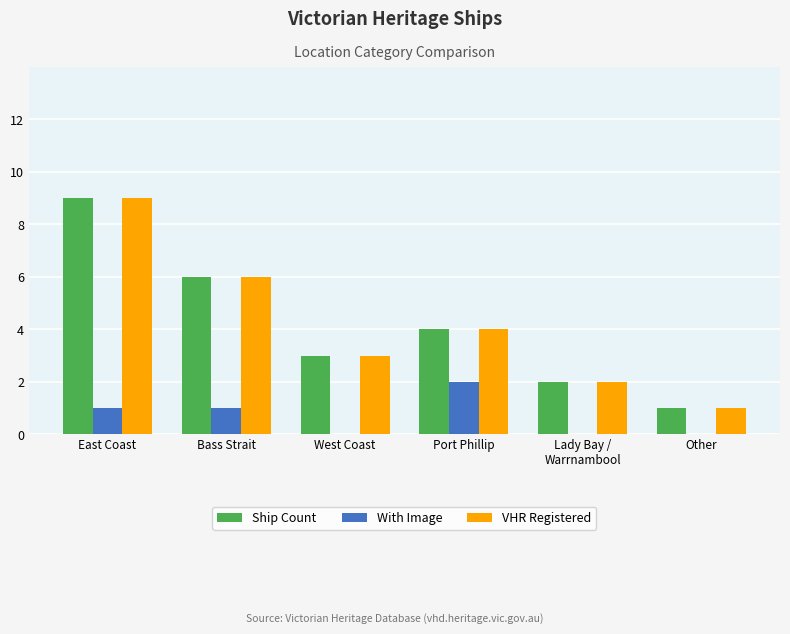

What is the sum of all Ship Count values?

25